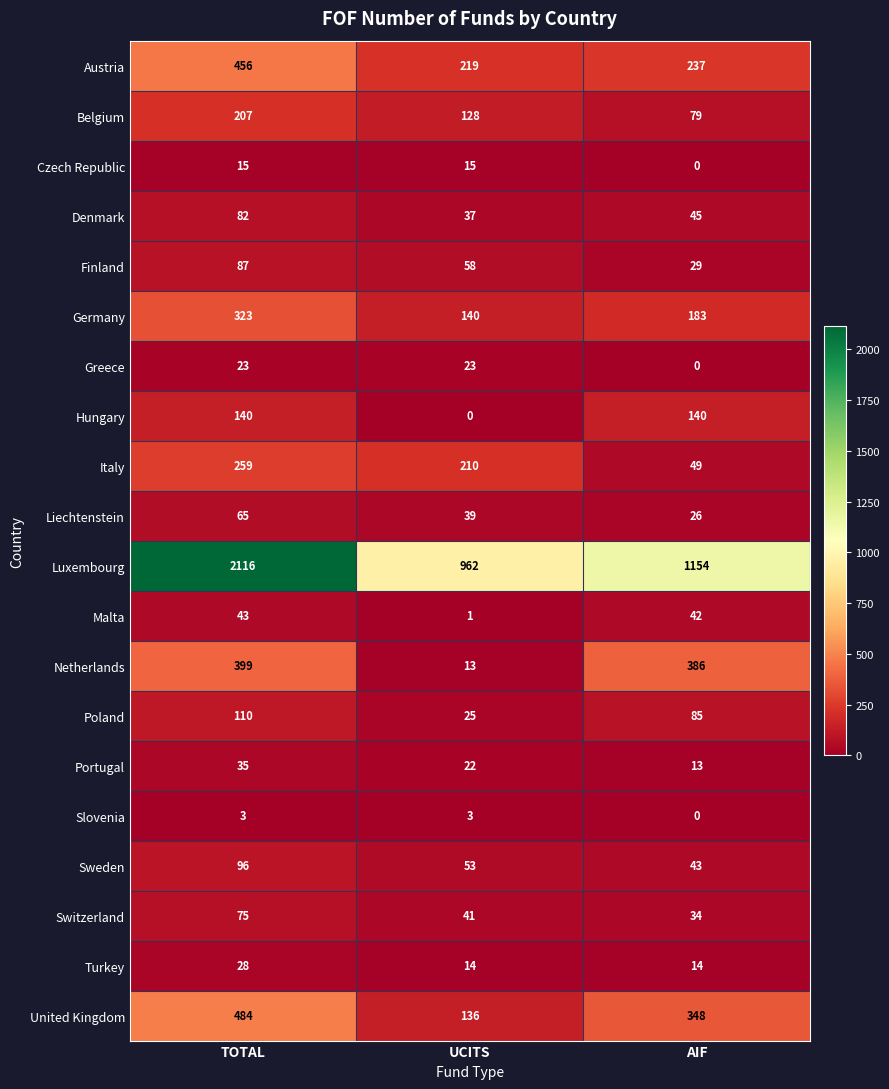

What is the total value across all series at AIF?

2907